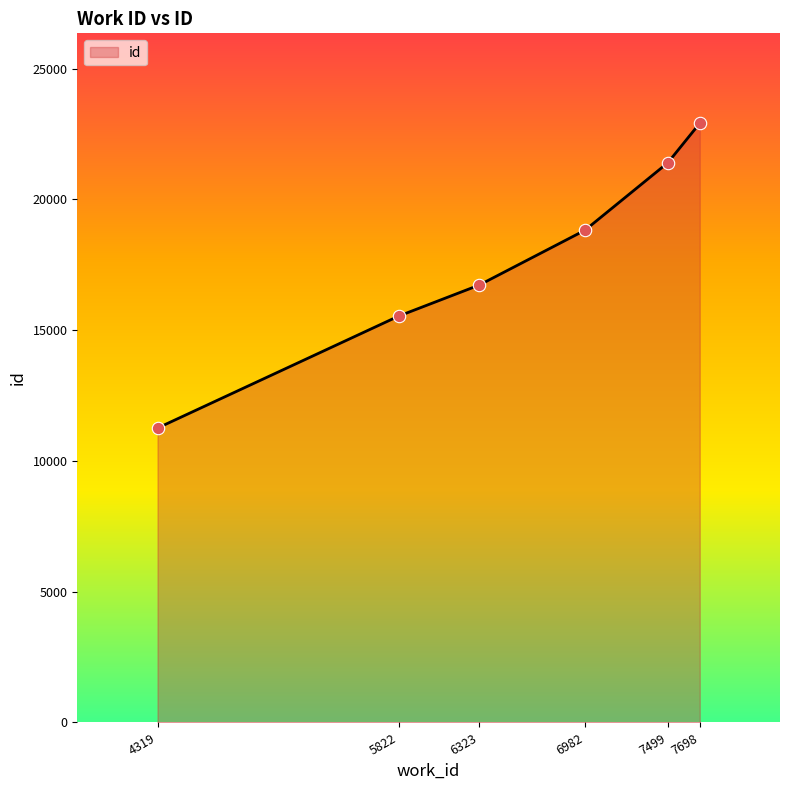

What is the ratio of the value at 4319 to the value at 6982?

0.6